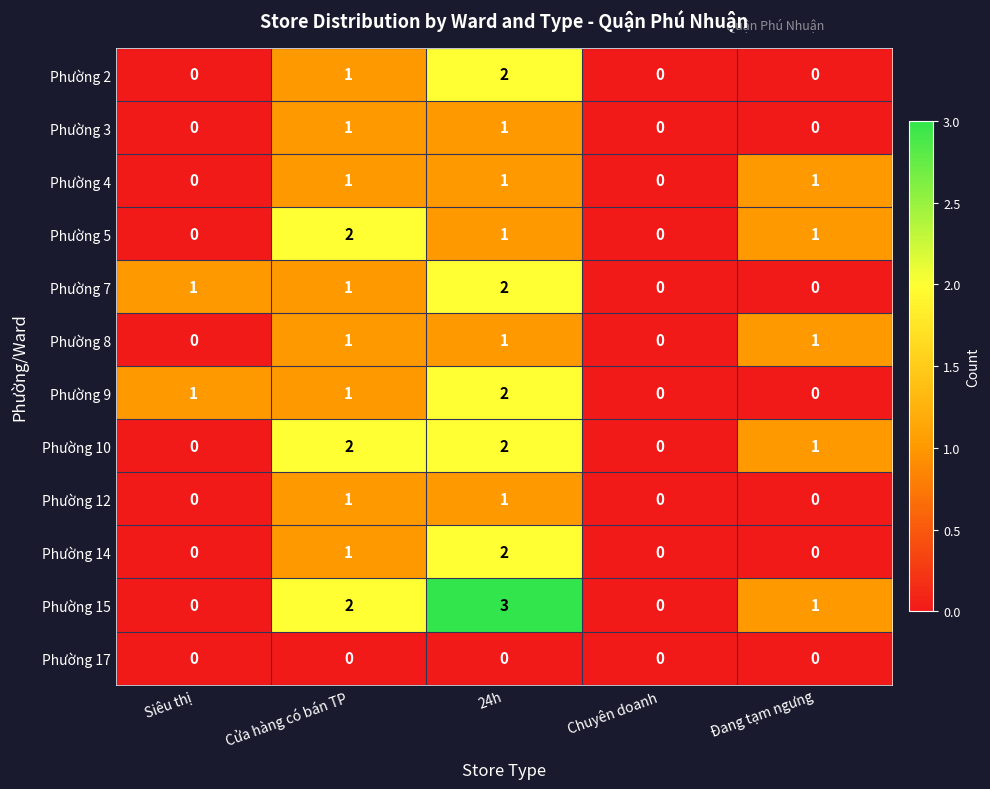

What is the sum of the Phường 15 values at Cửa hàng có bán TP and Đang tạm ngưng?

3